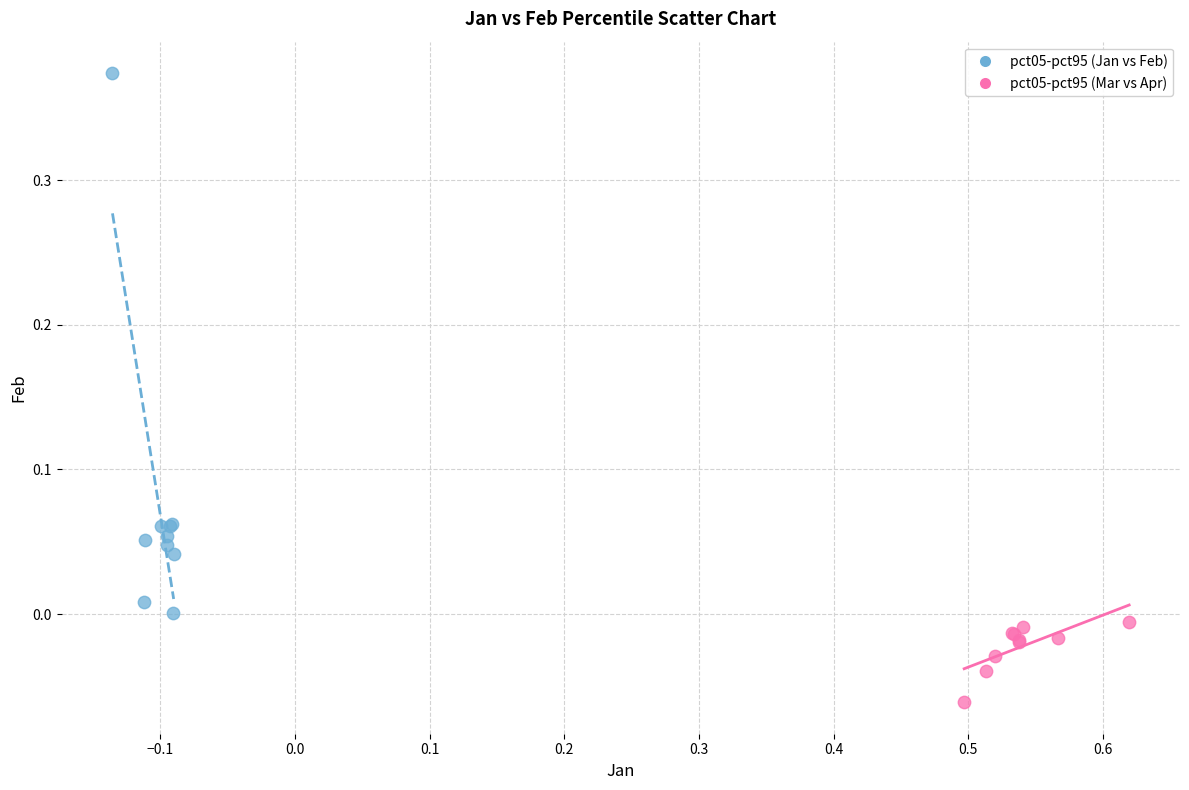

Which series reaches the minimum Y coordinate?

pct05-pct95 (Mar vs Apr)